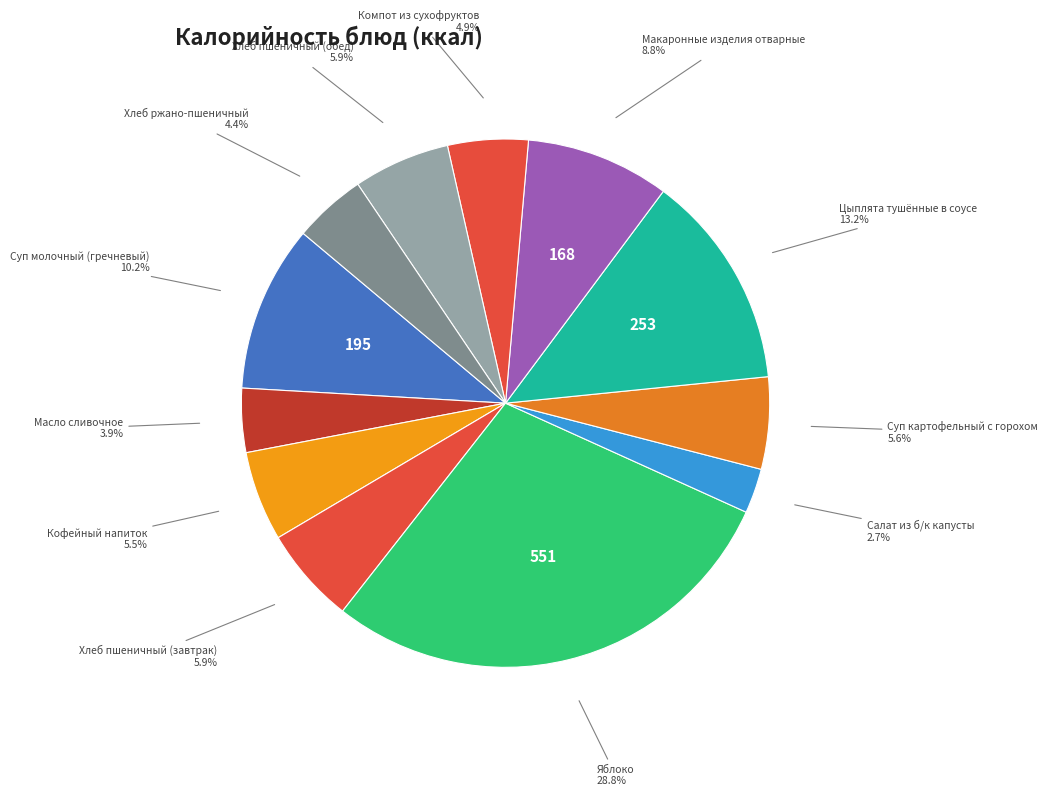

Count the number of slices in the pie.

12